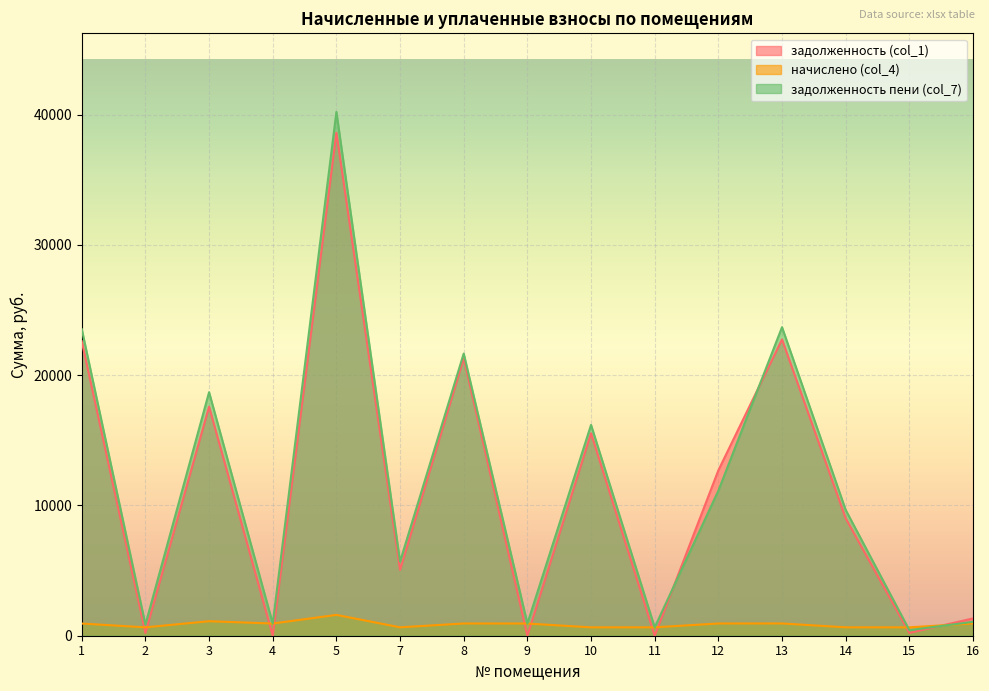

Between 2 and 8, which series saw the biggest shift?

задолженность (col_1)